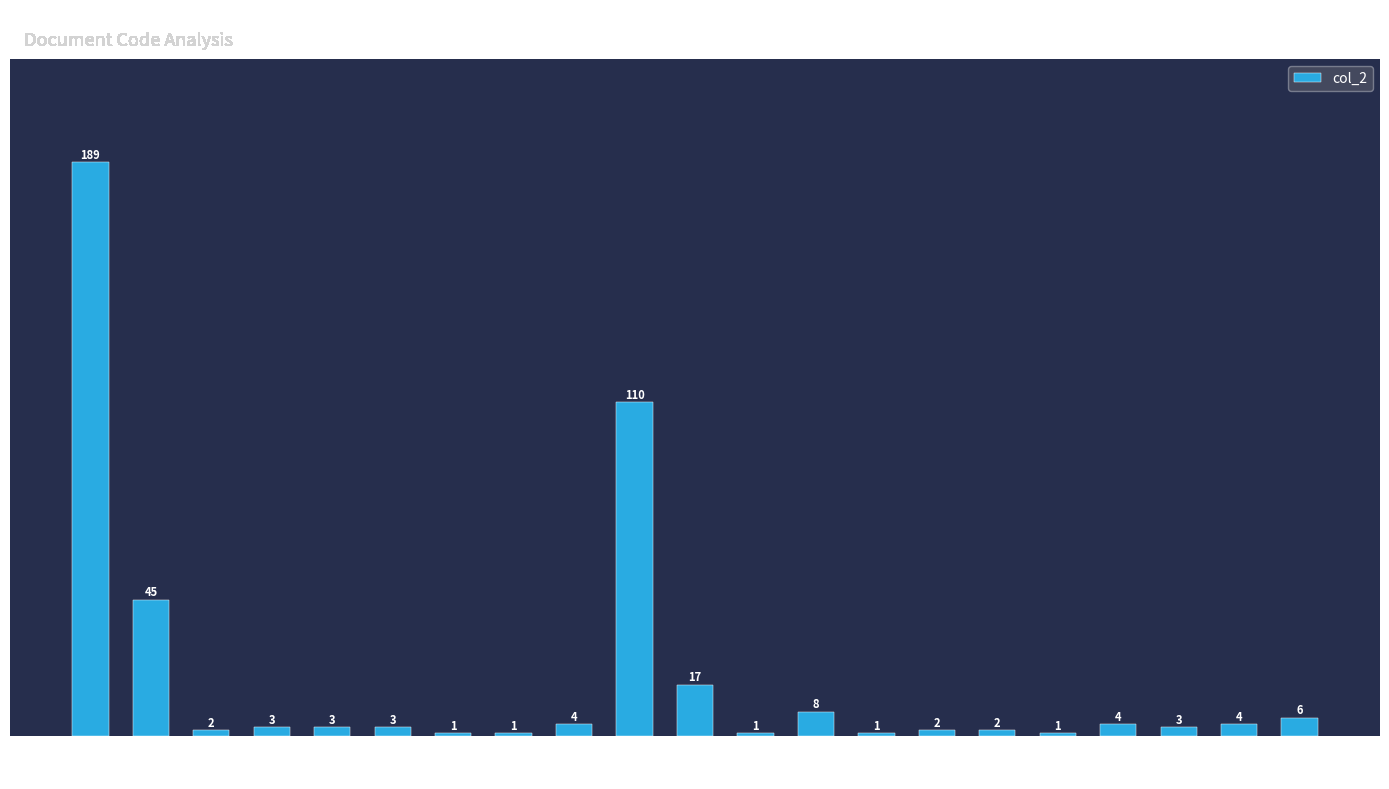

The value at GPAR is 17. True or false?

True